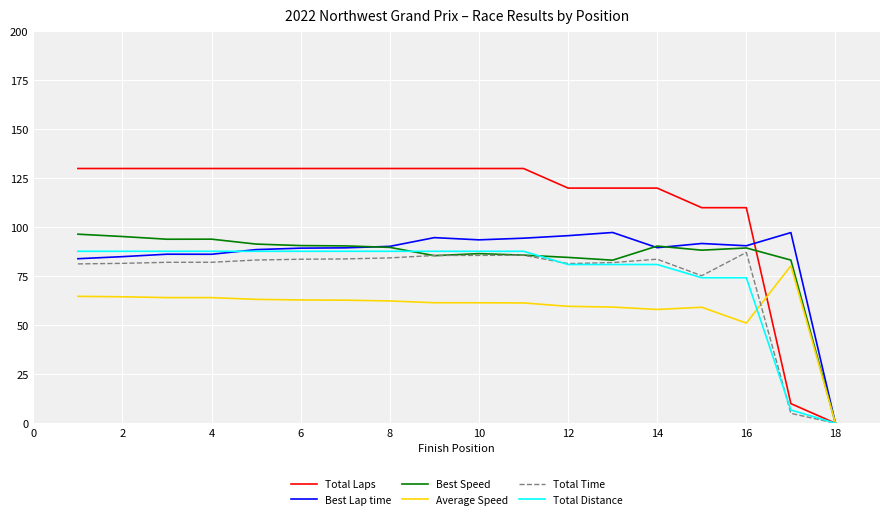

What are all the series names shown in the legend?

Total Laps, Best Lap time, Best Speed, Average Speed, Total Time, Total Distance